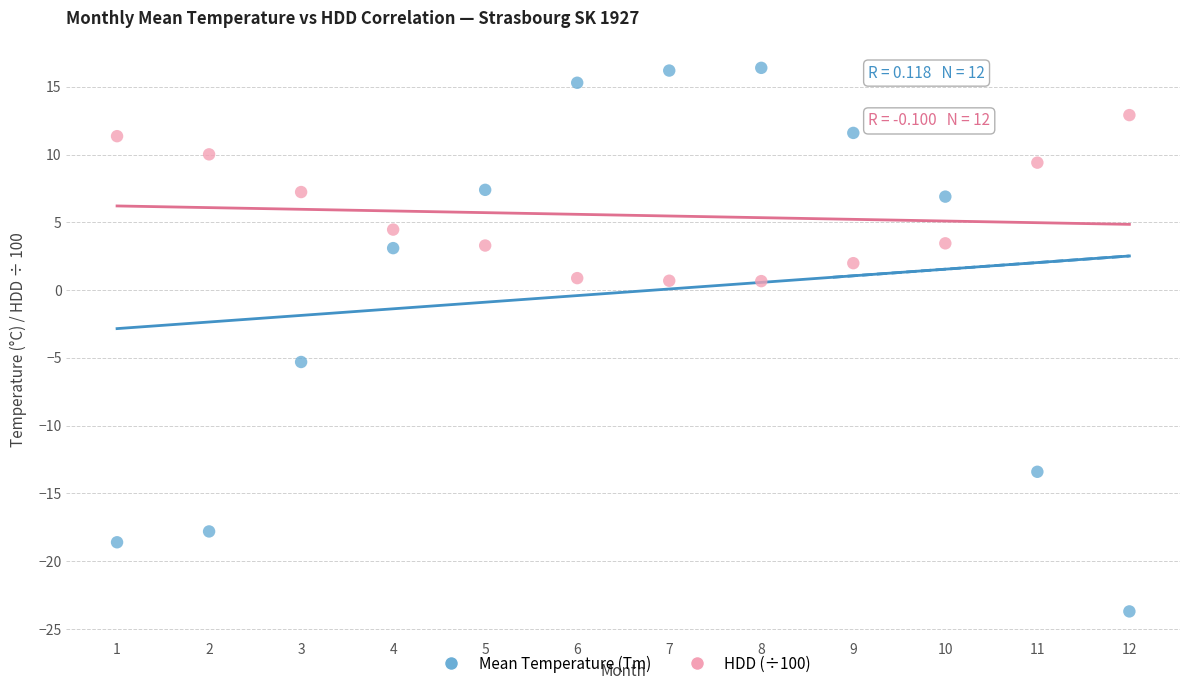

Which series has the widest spread of Y values?

Mean Temperature (Tm)